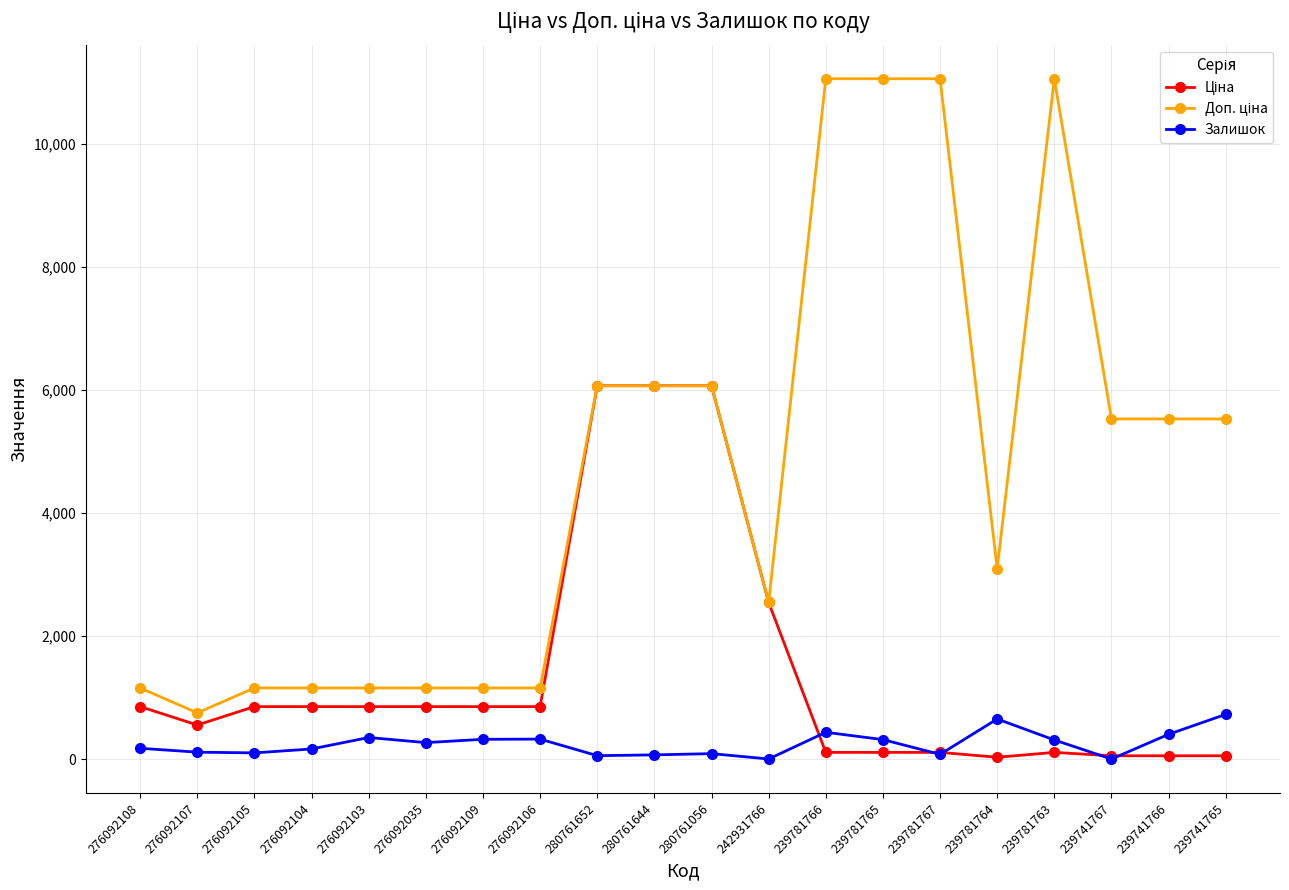

What is the total value across all series at 276092035?

2280.3